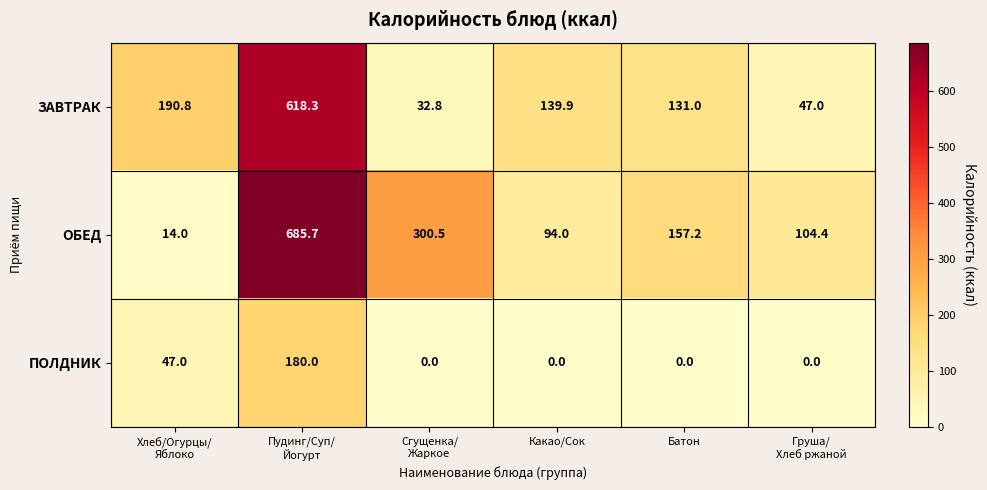

Reading right to left, extract all data points from this chart.

ЗАВТРАК: 47.0	131.0	139.9	32.8	618.3	190.8
ОБЕД: 104.4	157.2	94.0	300.5	685.7	14.0
ПОЛДНИК: 0.0	0.0	0.0	0.0	180.0	47.0